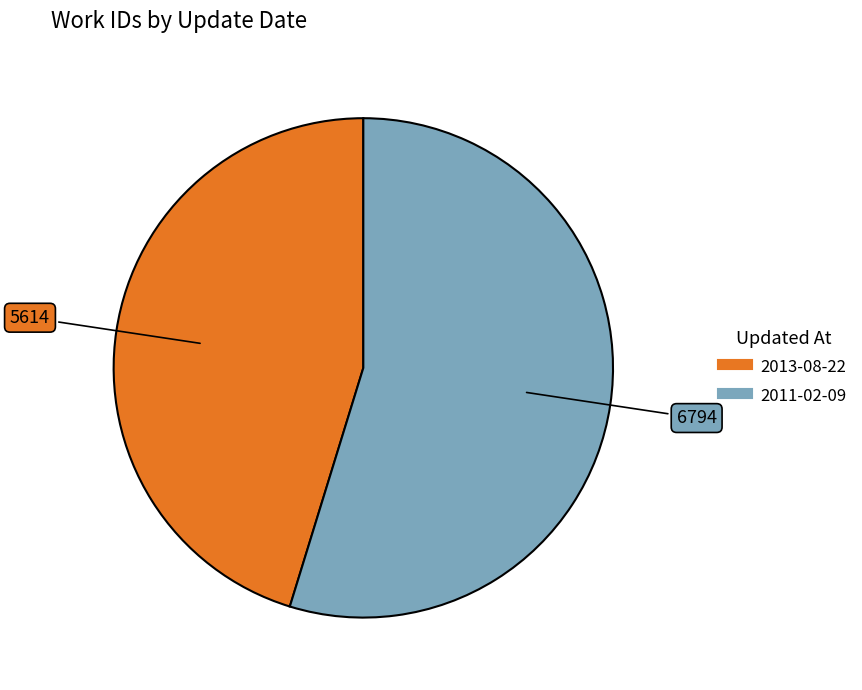

Rank the categories by value from highest to lowest.

2011-02-09, 2013-08-22